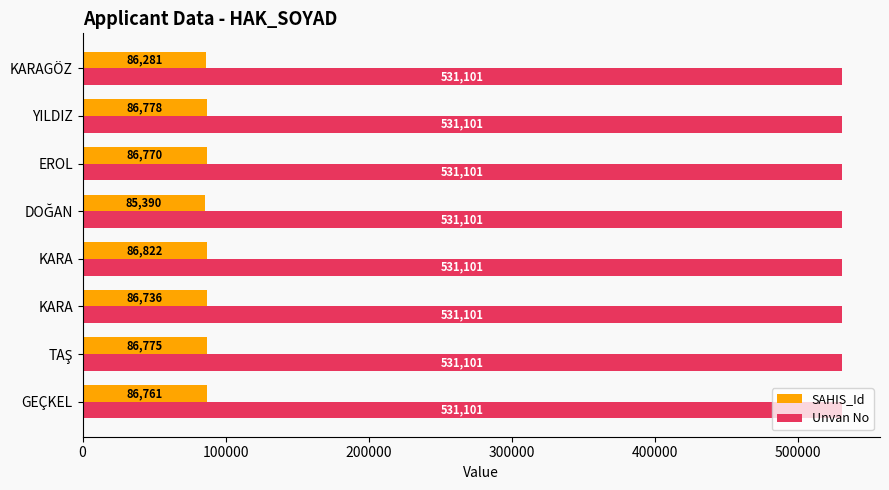

Rank the series by their average value, from highest to lowest.

Unvan No, SAHIS_Id